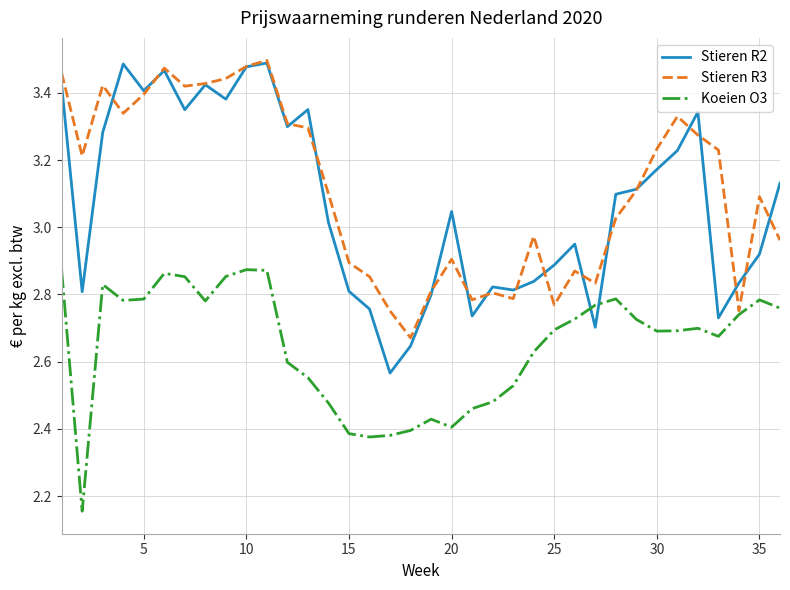

Which series has the largest range (max minus min)?

Stieren R2